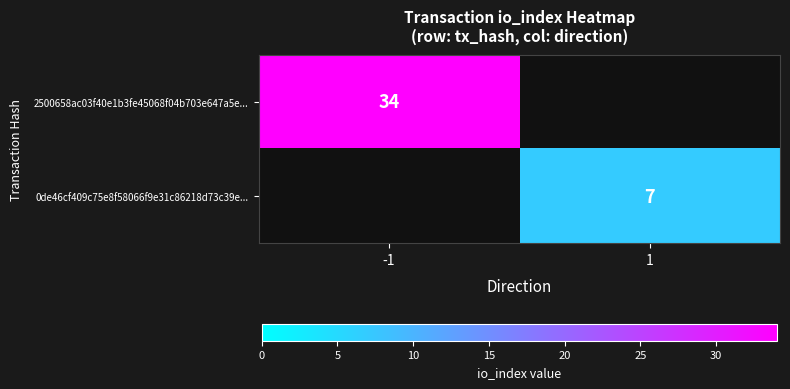

The value of 0de46cf409c75e8f58066f9e31c86218d73c39e... at 1 is 7. True or false?

True